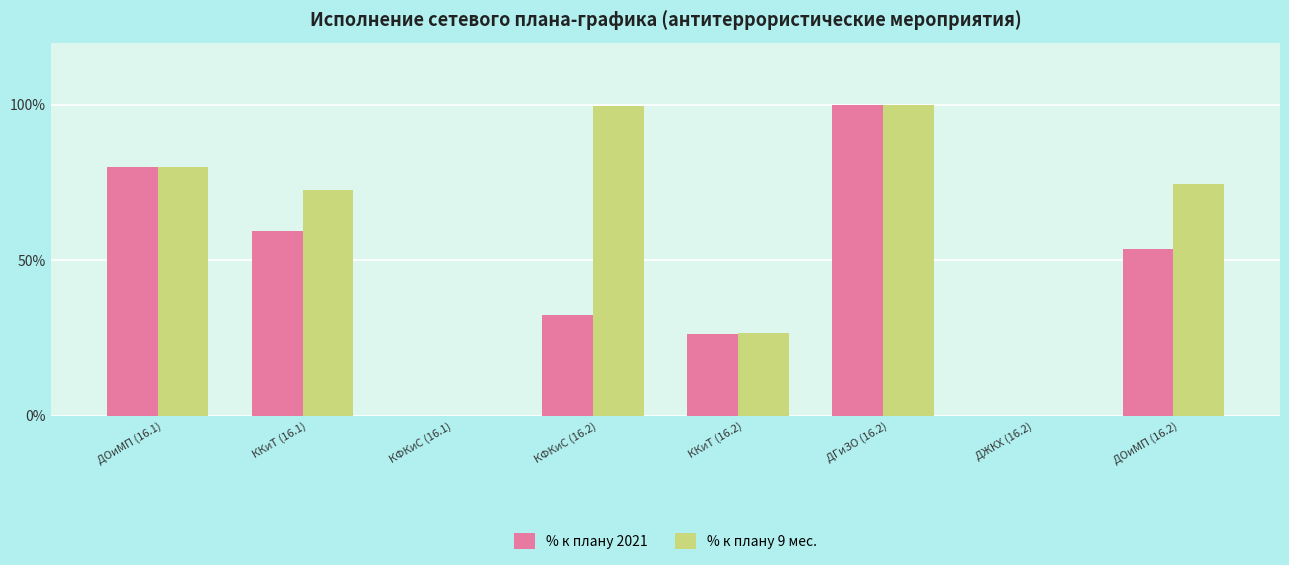

Which series has the largest total across all categories?

% к плану 9 мес.